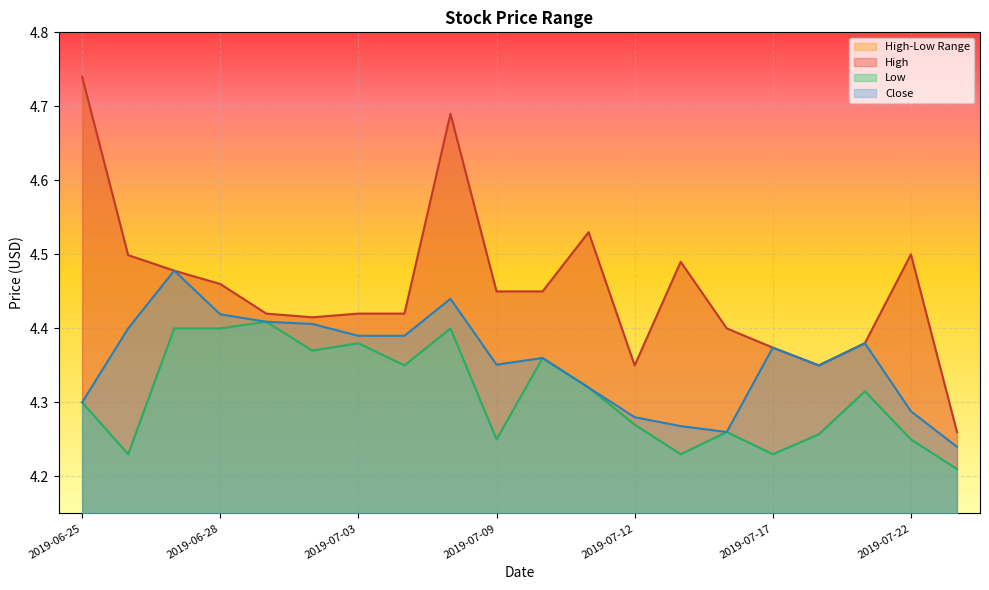

What is the difference between the second highest and second lowest values in the Low series?

0.2